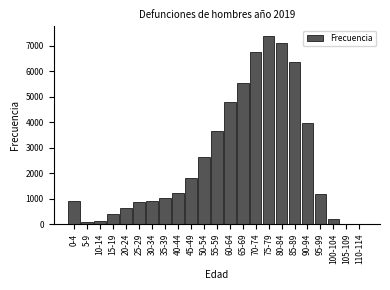

What is the maximum value shown in the chart?

7388